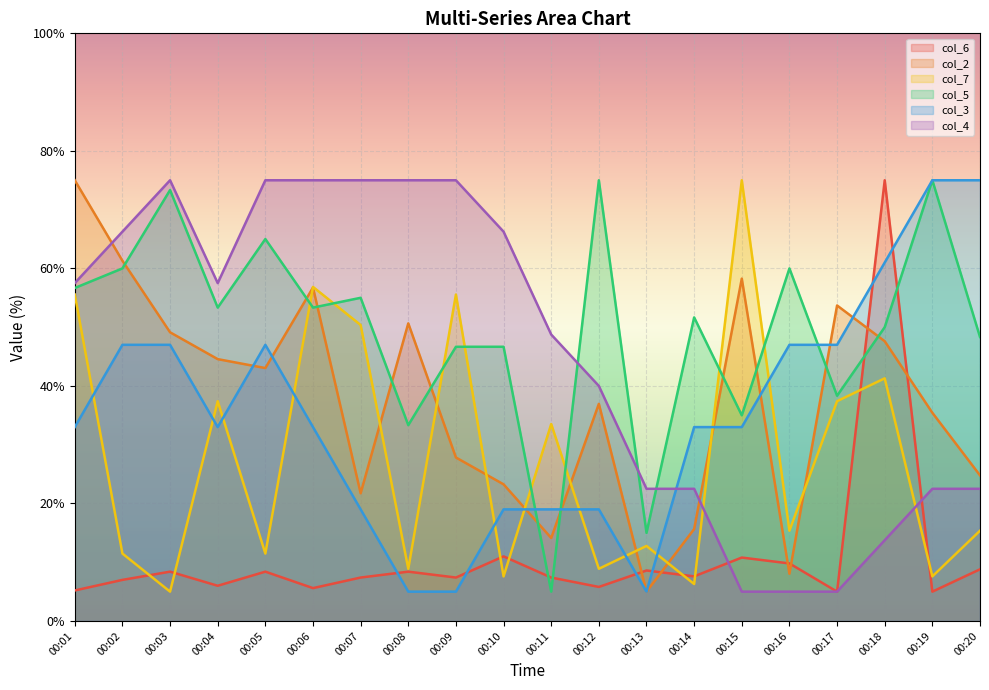

What is the highest value of the col_7 series?

75.0